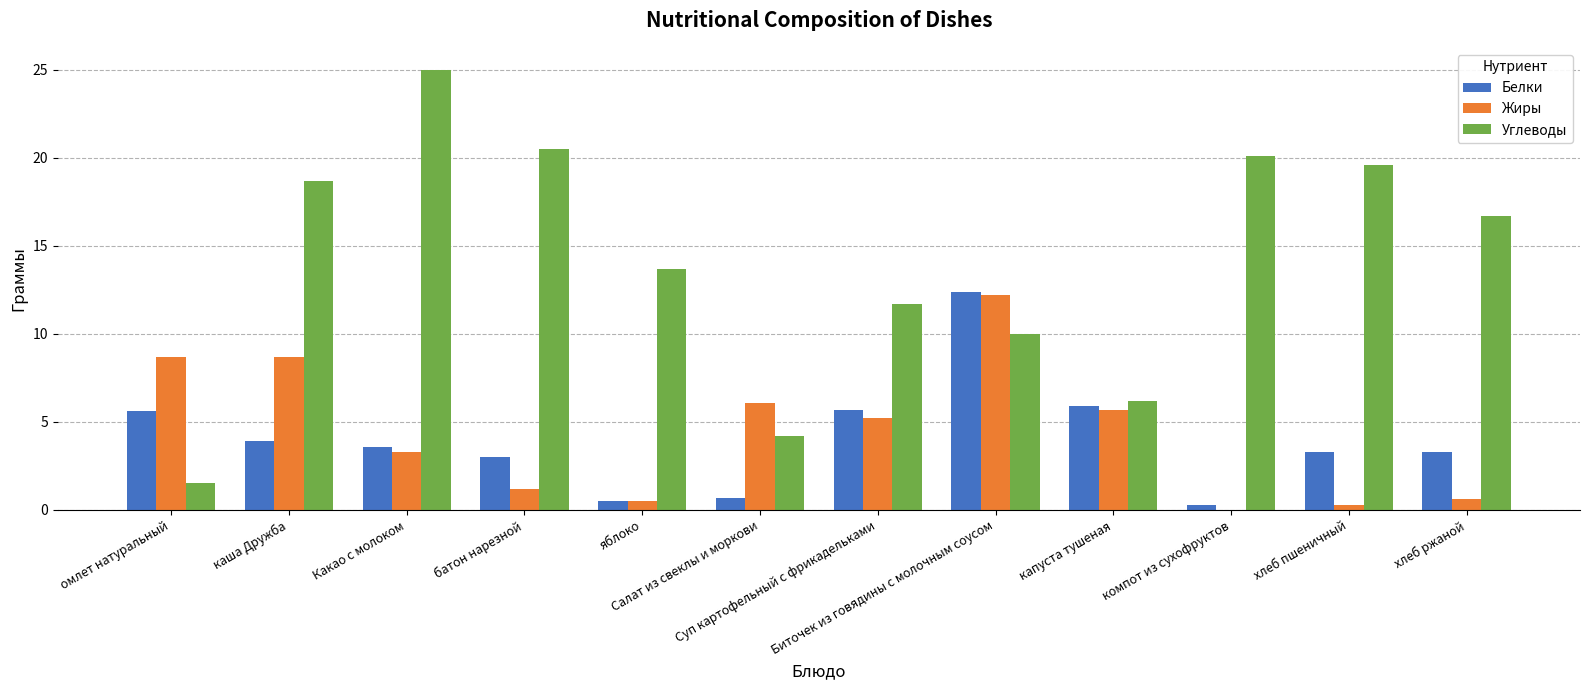

How many groups of bars are there?

12